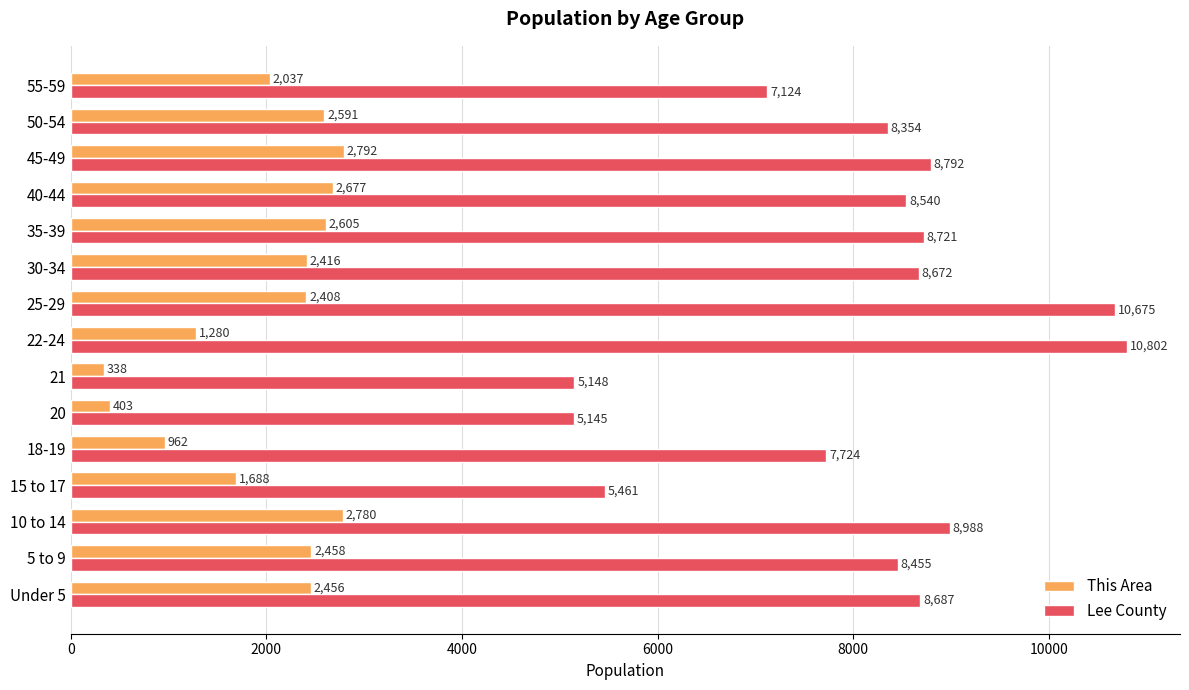

Which series has the largest total across all categories?

Lee County